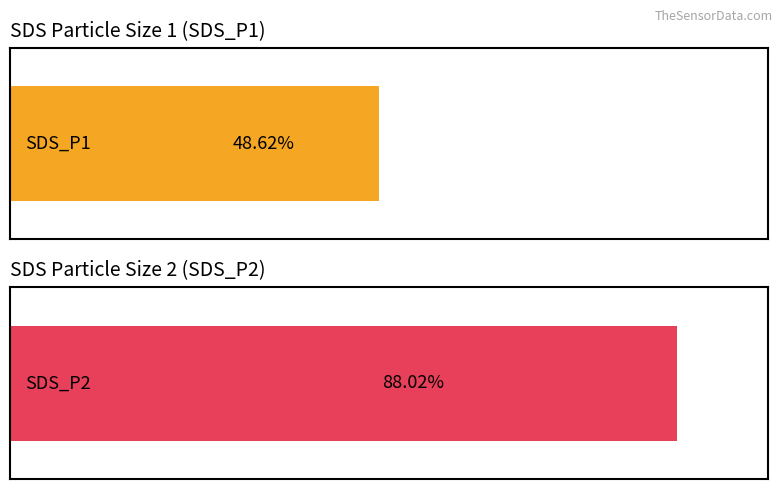

Does the chart contain any negative values?

No